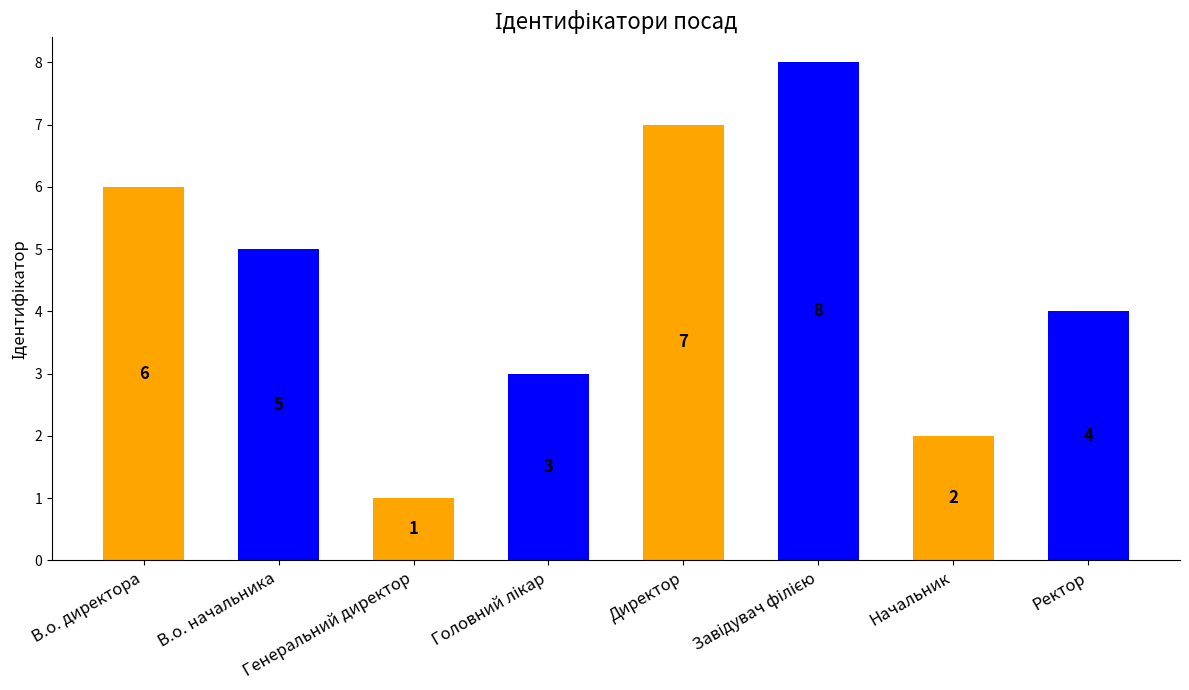

Which has a higher value, Начальник or Директор?

Директор